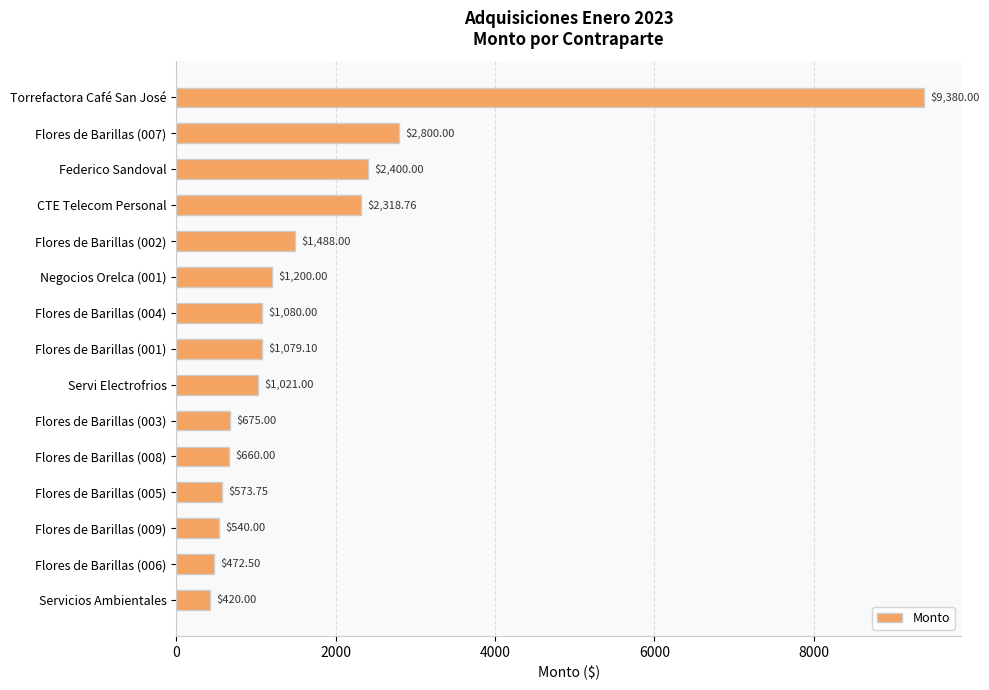

How many distinct data groups are displayed?

1